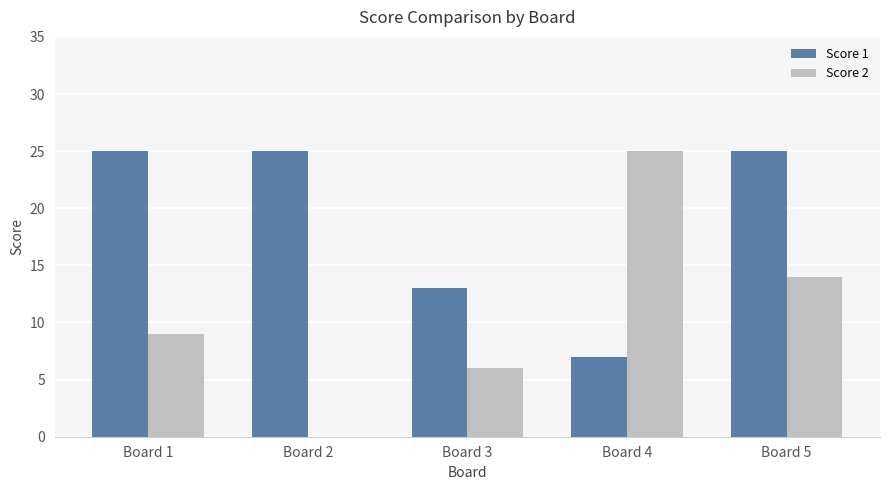

Which series changed the most between Board 2 and Board 5?

Score 2